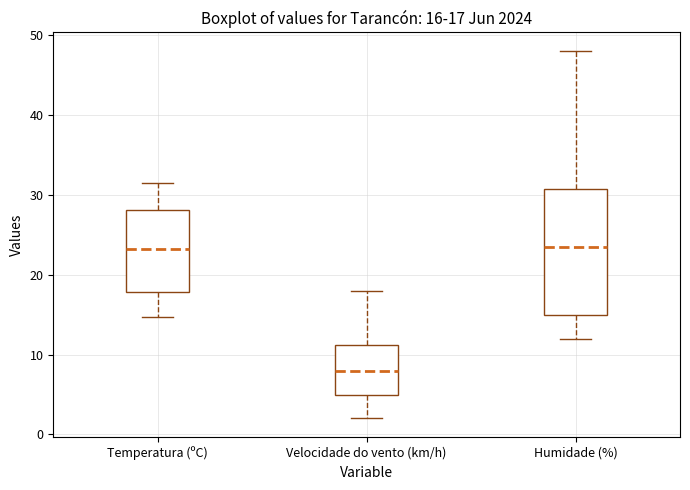

Which box has the lowest median line?

Velocidade do vento (km/h)